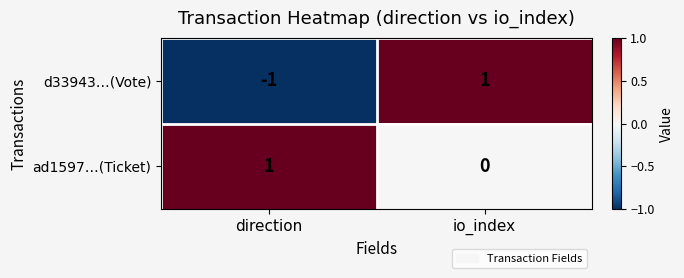

Which series has the largest total across all categories?

ad1597…(Ticket)